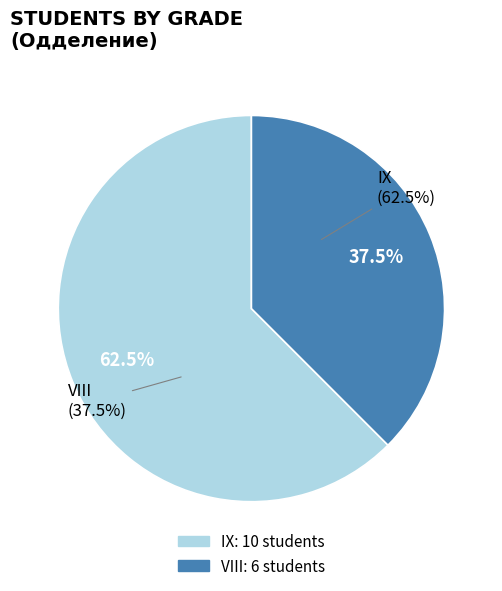

What percentage is NOT represented by VIII?

62.5%